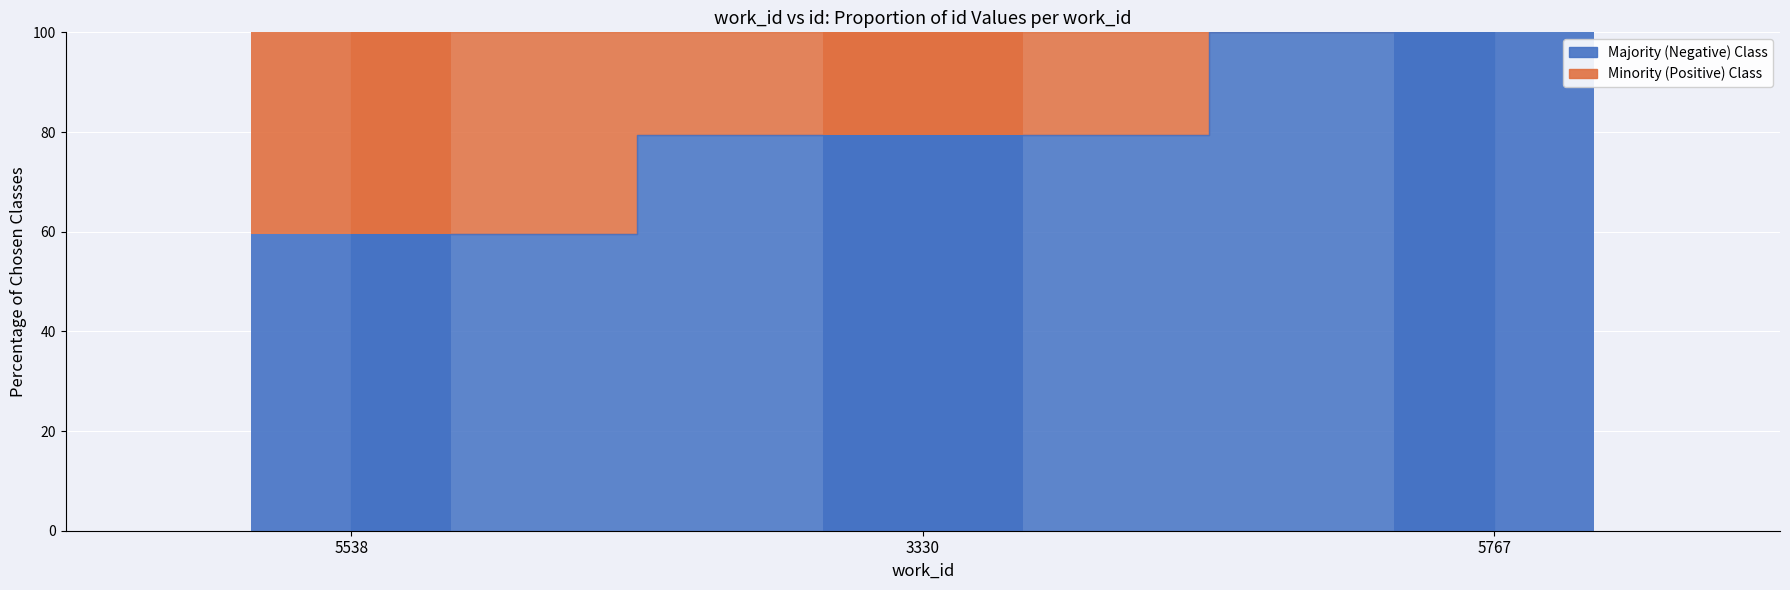

What is the label of the 1st bar from the right?

5767